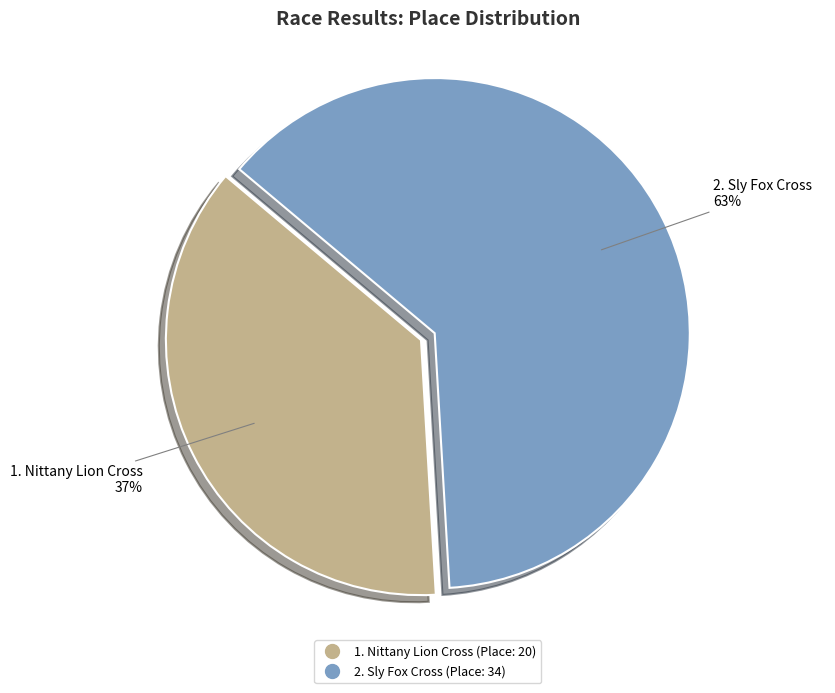

To the nearest percent, what is the average slice percentage?

50%